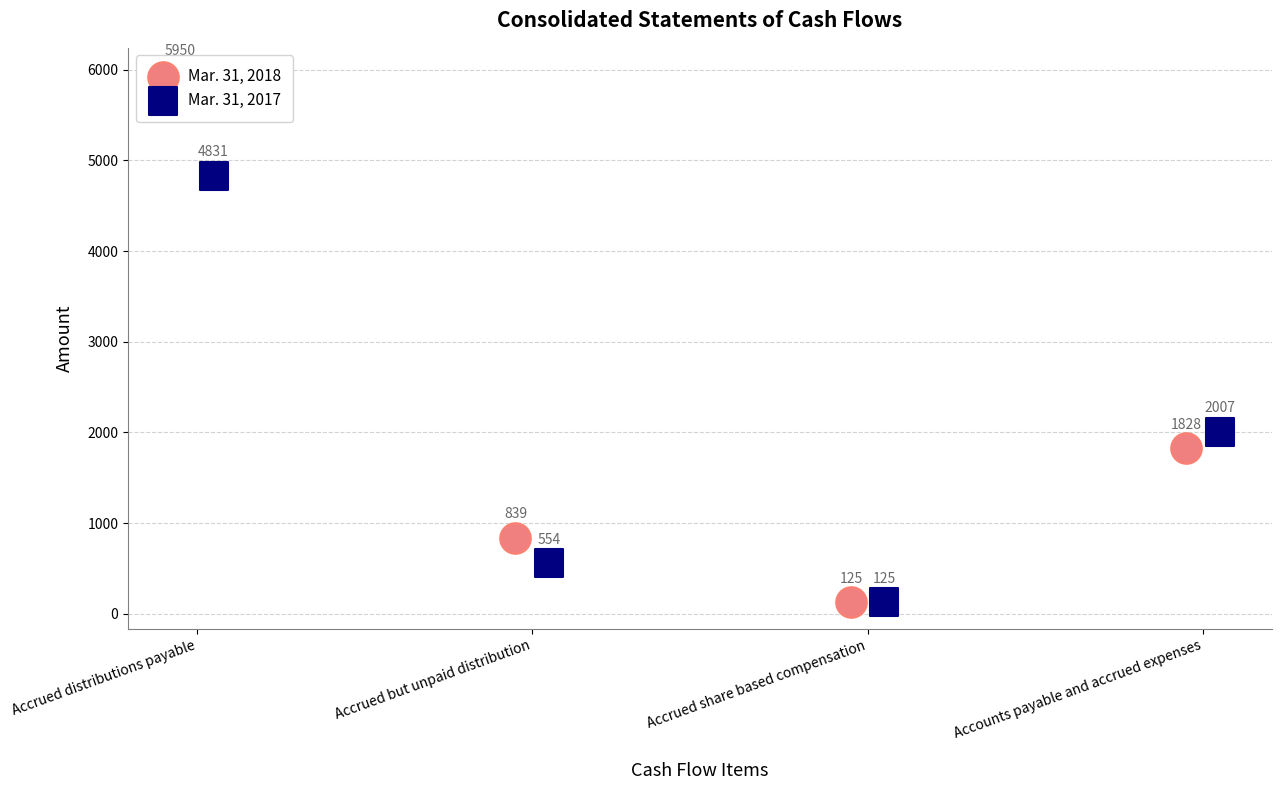

At how many categories does at least one series exceed 1657?

2